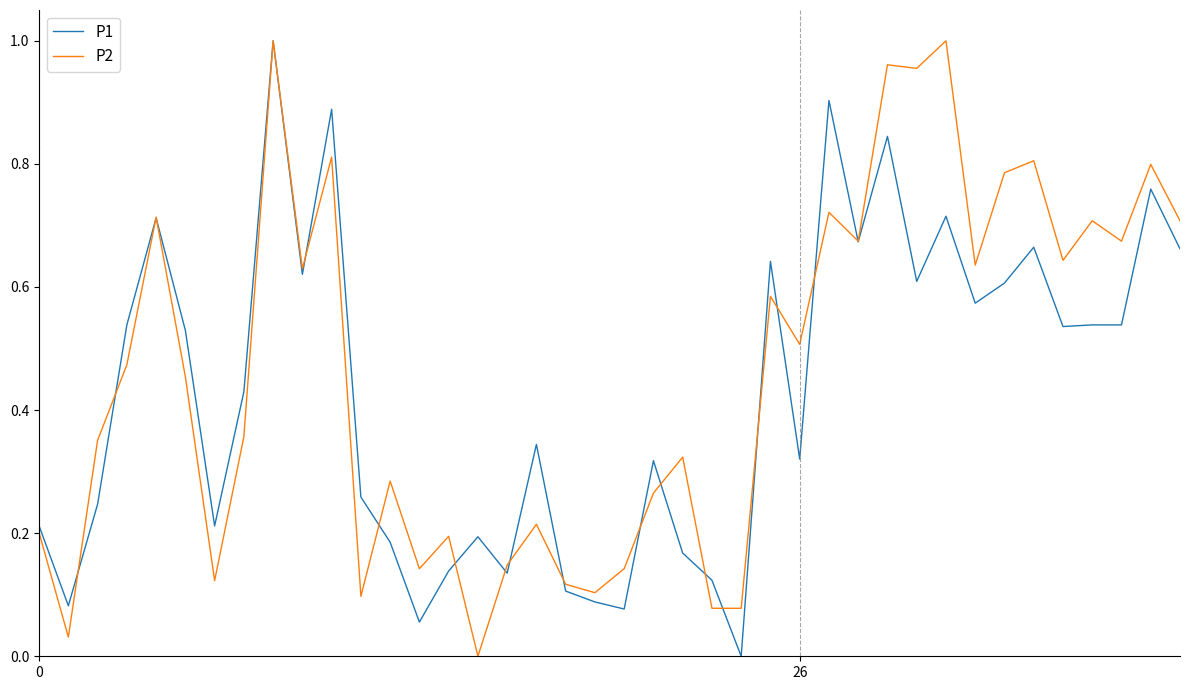

Which series has the largest range (max minus min)?

P1